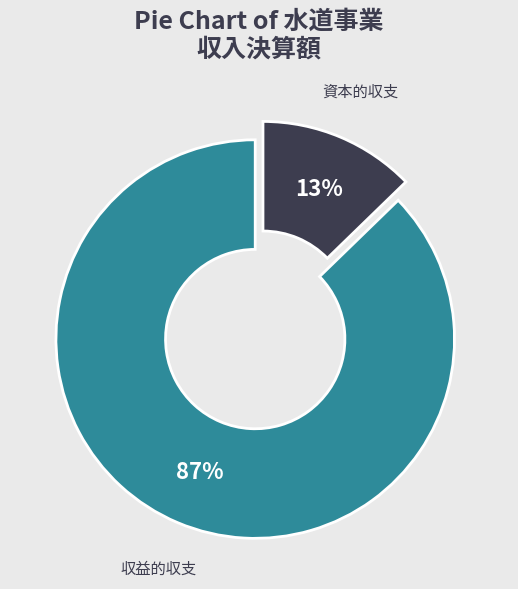

To the nearest percent, what is the average slice percentage?

50%